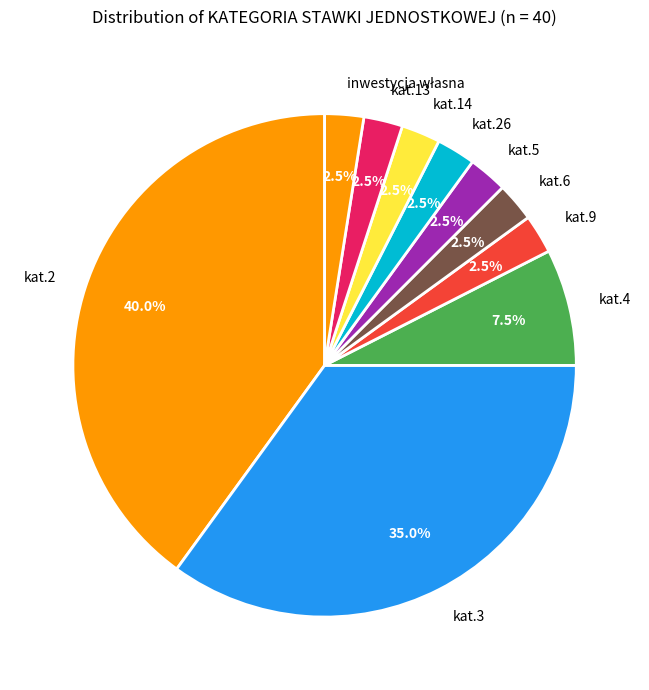

To the nearest percent, what is the difference between the largest and smallest slice percentages?

38%